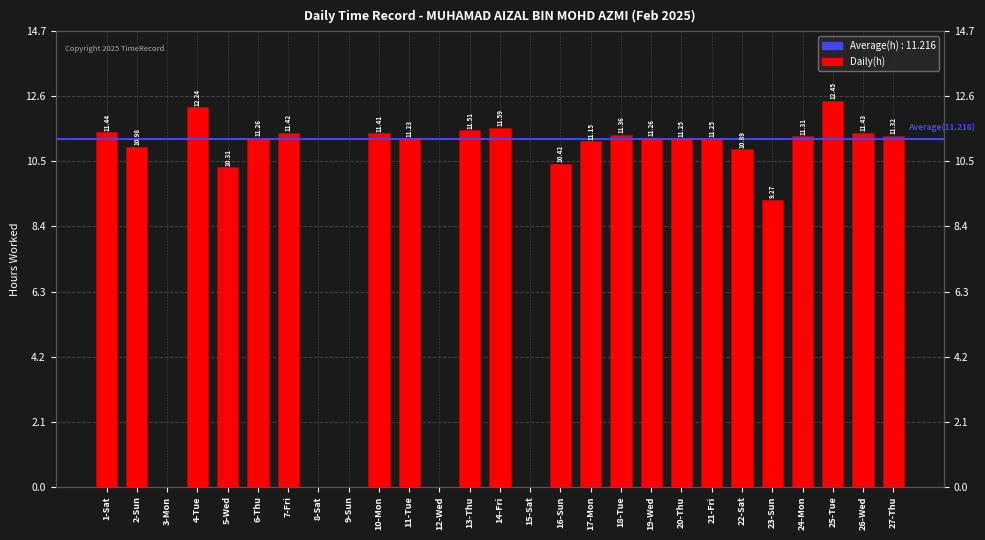

Count the number of data series in this chart.

1